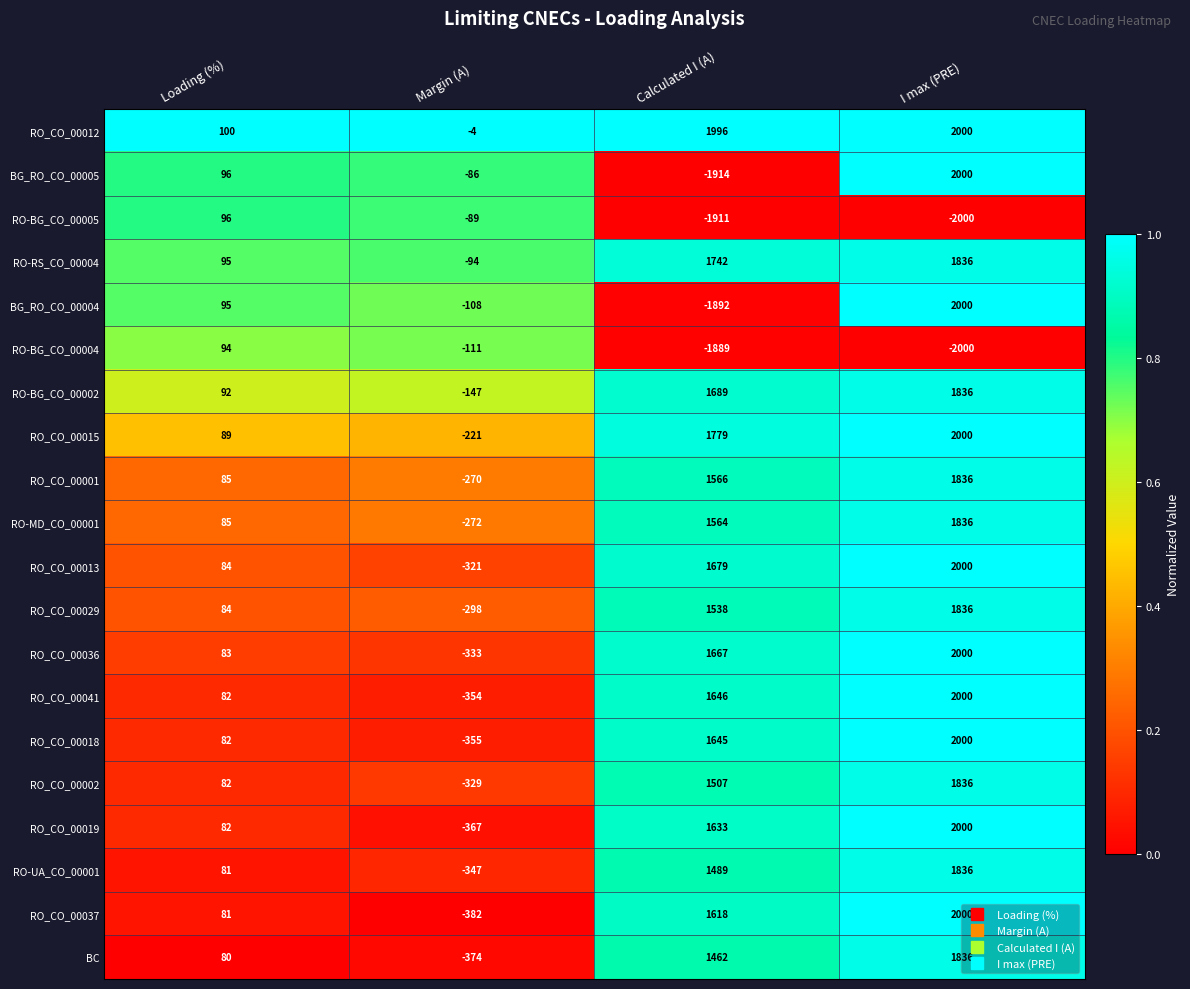

List the labels in order of RO-RS_CO_00004 value, smallest first.

Margin (A), Loading (%), Calculated I (A), I max (PRE)